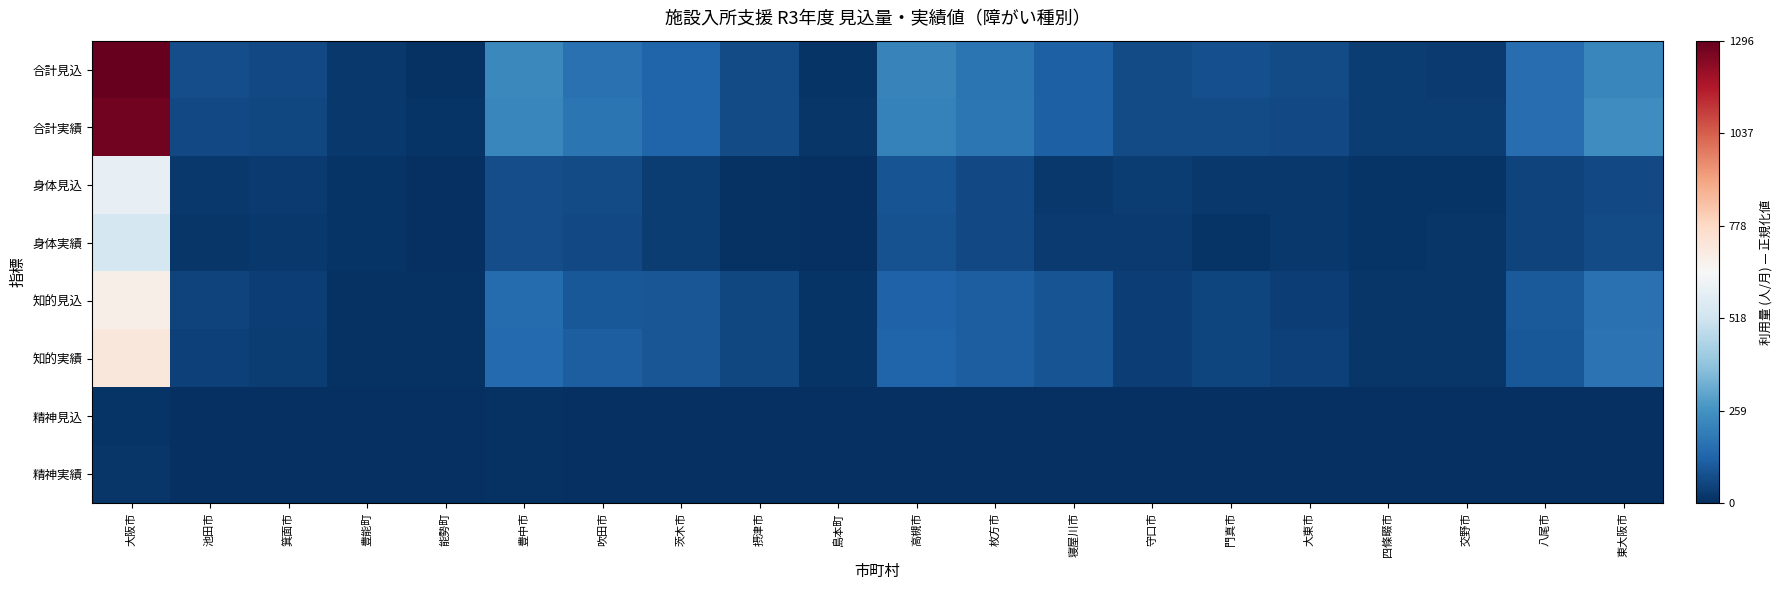

Reading left to right, list all the values displayed in this chart.

合計見込: 大阪市=1.0	池田市=0.1	箕面市=0.0	豊能町=0.0	能勢町=0.0	豊中市=0.2	吹田市=0.1	茨木市=0.1	摂津市=0.1	島本町=0.0	高槻市=0.2	枚方市=0.1	寝屋川市=0.1	守口市=0.1	門真市=0.1	大東市=0.1	四條畷市=0.0	交野市=0.0	八尾市=0.1	東大阪市=0.2
合計実績: 大阪市=1.0	池田市=0.1	箕面市=0.0	豊能町=0.0	能勢町=0.0	豊中市=0.2	吹田市=0.1	茨木市=0.1	摂津市=0.1	島本町=0.0	高槻市=0.2	枚方市=0.1	寝屋川市=0.1	守口市=0.1	門真市=0.1	大東市=0.0	四條畷市=0.0	交野市=0.0	八尾市=0.1	東大阪市=0.2
身体見込: 大阪市=0.5	池田市=0.0	箕面市=0.0	豊能町=0.0	能勢町=0.0	豊中市=0.1	吹田市=0.1	茨木市=0.0	摂津市=0.0	島本町=0.0	高槻市=0.1	枚方市=0.0	寝屋川市=0.0	守口市=0.0	門真市=0.0	大東市=0.0	四條畷市=0.0	交野市=0.0	八尾市=0.0	東大阪市=0.0
身体実績: 大阪市=0.4	池田市=0.0	箕面市=0.0	豊能町=0.0	能勢町=0.0	豊中市=0.1	吹田市=0.0	茨木市=0.0	摂津市=0.0	島本町=0.0	高槻市=0.1	枚方市=0.0	寝屋川市=0.0	守口市=0.0	門真市=0.0	大東市=0.0	四條畷市=0.0	交野市=0.0	八尾市=0.0	東大阪市=0.1
知的見込: 大阪市=0.5	池田市=0.0	箕面市=0.0	豊能町=0.0	能勢町=0.0	豊中市=0.1	吹田市=0.1	茨木市=0.1	摂津市=0.0	島本町=0.0	高槻市=0.1	枚方市=0.1	寝屋川市=0.1	守口市=0.0	門真市=0.0	大東市=0.0	四條畷市=0.0	交野市=0.0	八尾市=0.1	東大阪市=0.1
知的実績: 大阪市=0.6	池田市=0.0	箕面市=0.0	豊能町=0.0	能勢町=0.0	豊中市=0.1	吹田市=0.1	茨木市=0.1	摂津市=0.0	島本町=0.0	高槻市=0.1	枚方市=0.1	寝屋川市=0.1	守口市=0.0	門真市=0.0	大東市=0.0	四條畷市=0.0	交野市=0.0	八尾市=0.1	東大阪市=0.1
精神見込: 大阪市=0.0	池田市=0.0	箕面市=0.0	豊能町=0.0	能勢町=0.0	豊中市=0.0	吹田市=0.0	茨木市=0.0	摂津市=0.0	島本町=0.0	高槻市=0.0	枚方市=0.0	寝屋川市=0.0	守口市=0.0	門真市=0.0	大東市=0.0	四條畷市=0.0	交野市=0.0	八尾市=0.0	東大阪市=0.0
精神実績: 大阪市=0.0	池田市=0.0	箕面市=0.0	豊能町=0.0	能勢町=0.0	豊中市=0.0	吹田市=0.0	茨木市=0.0	摂津市=0.0	島本町=0.0	高槻市=0.0	枚方市=0.0	寝屋川市=0.0	守口市=0.0	門真市=0.0	大東市=0.0	四條畷市=0.0	交野市=0.0	八尾市=0.0	東大阪市=0.0